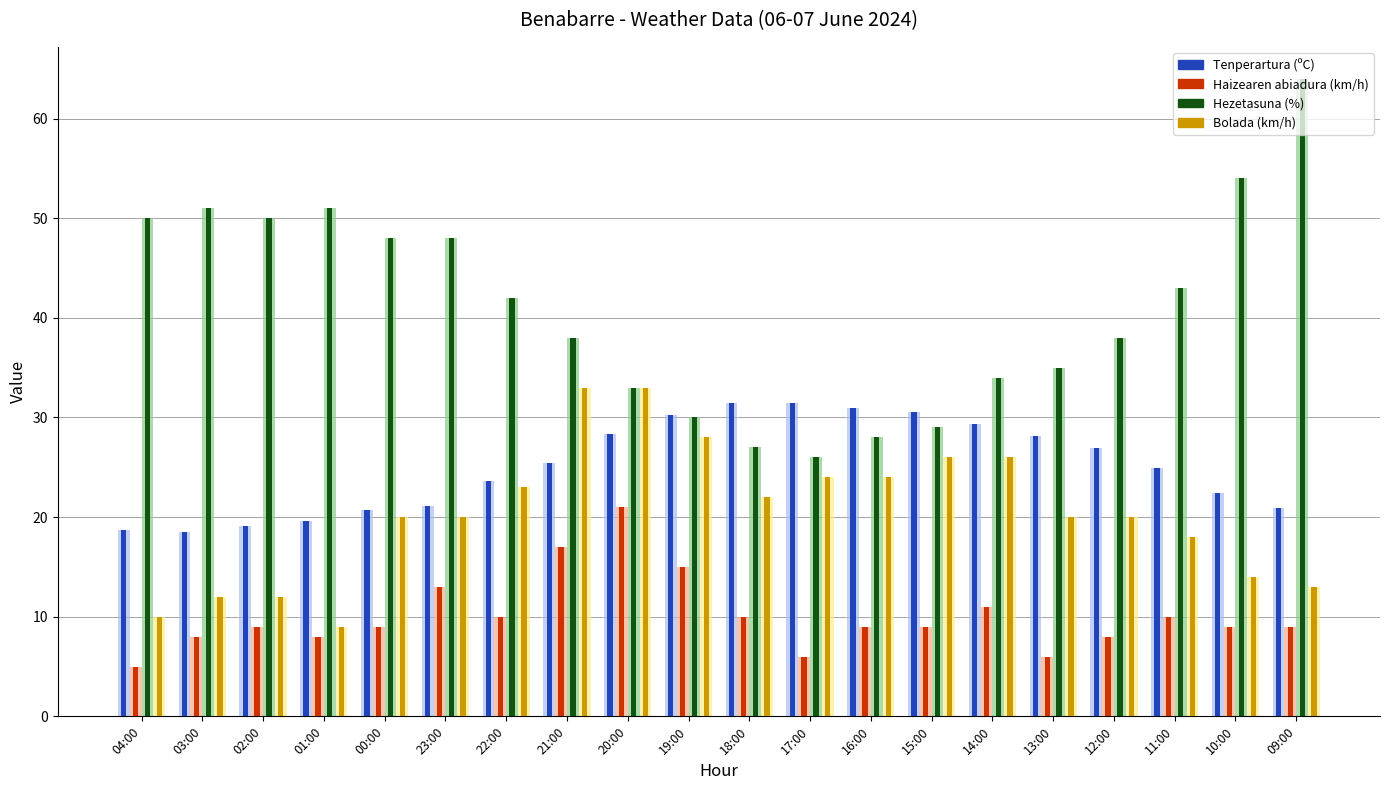

List the series in order of their overall mean, highest first.

Hezetasuna (%), Tenperartura (ºC), Bolada (km/h), Haizearen abiadura (km/h)